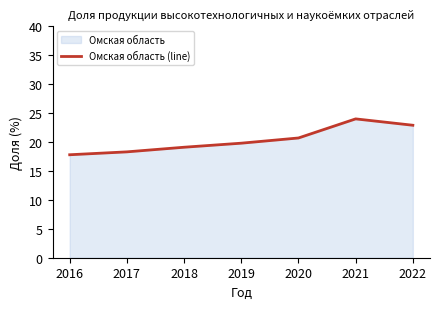

True or false: there are more than 1 points higher than both neighbors.

False